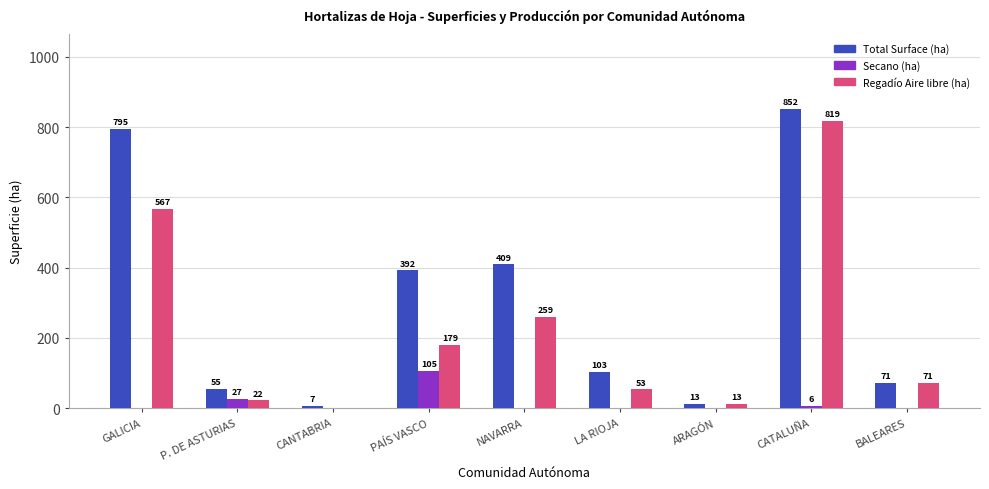

What is the total value across all series at ARAGÓN?

26